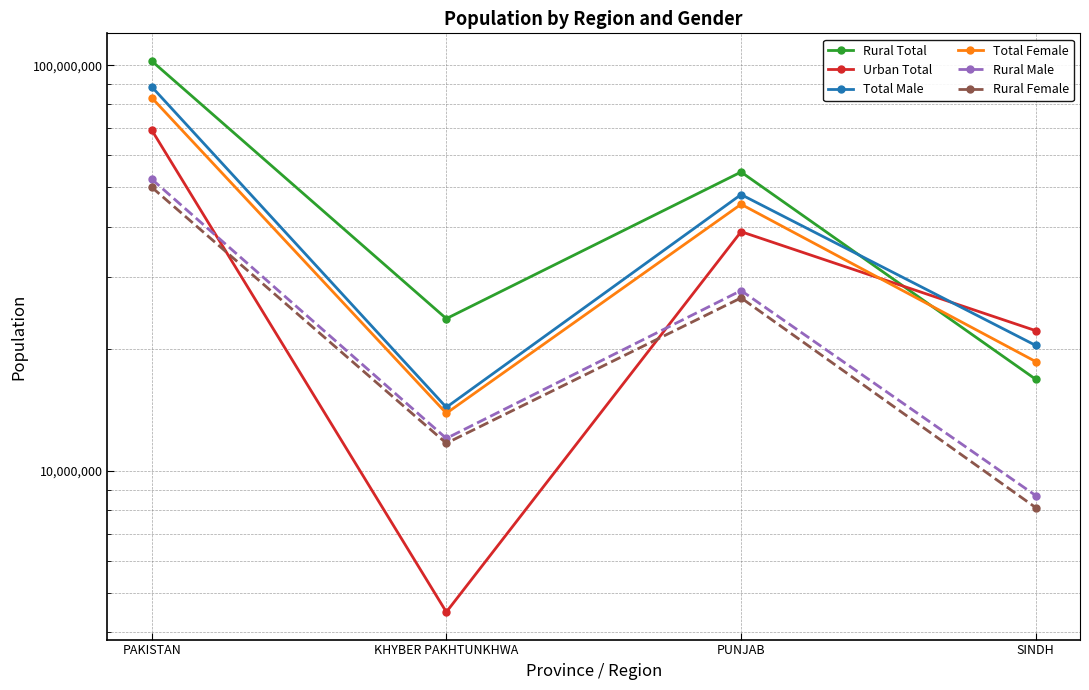

What is the value of the Rural Total point at the 2nd from the left?

23733785